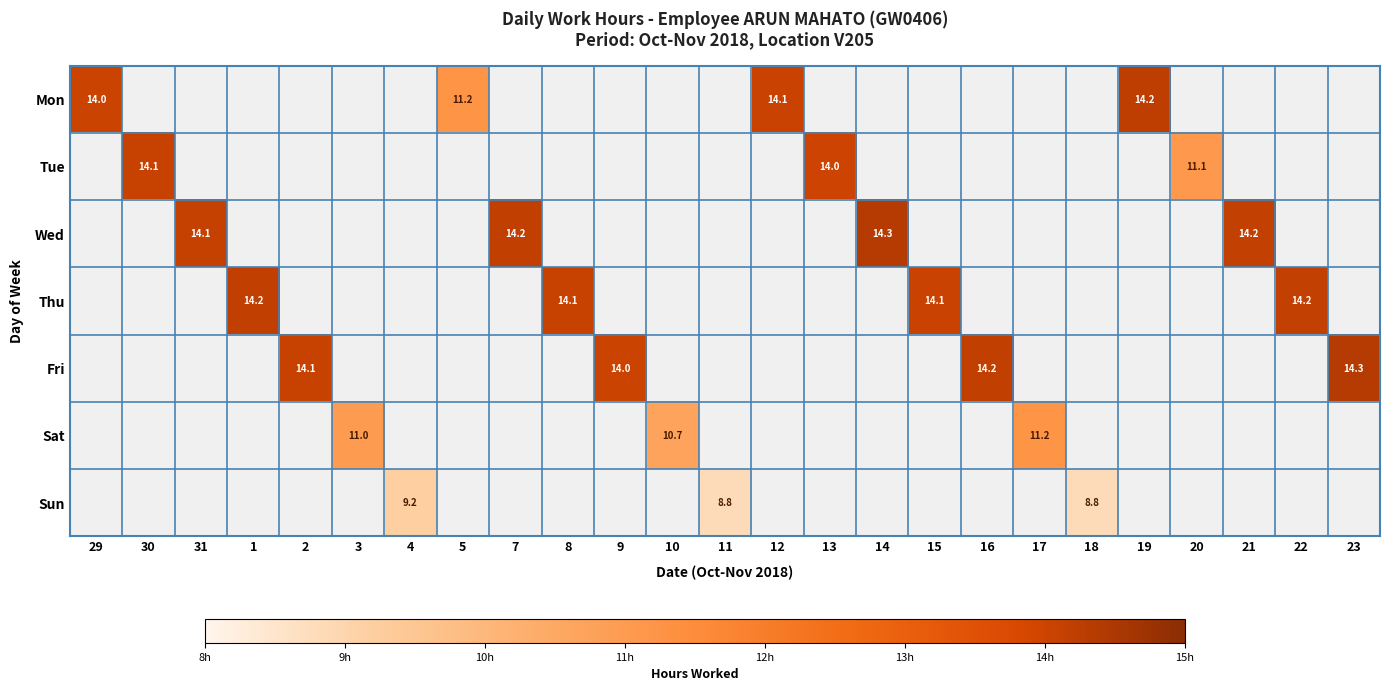

Is it true that Mon equals 21.0 at 29?

False